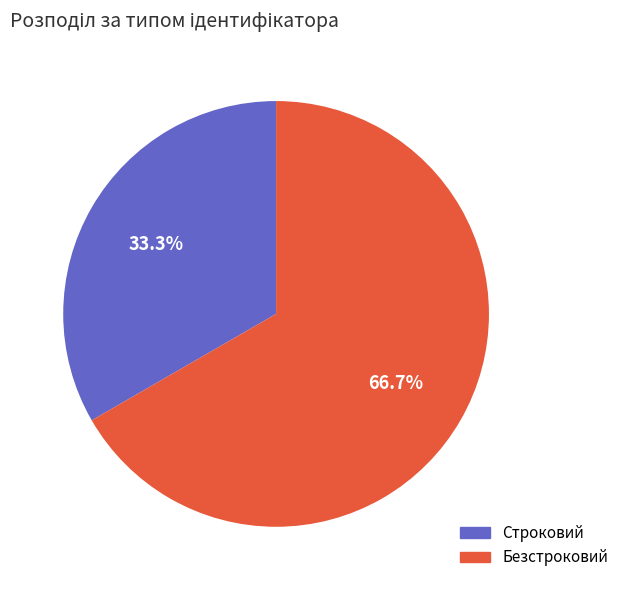

To the nearest percent, what is the difference between the Безстроковий and Строковий slice percentages?

33%